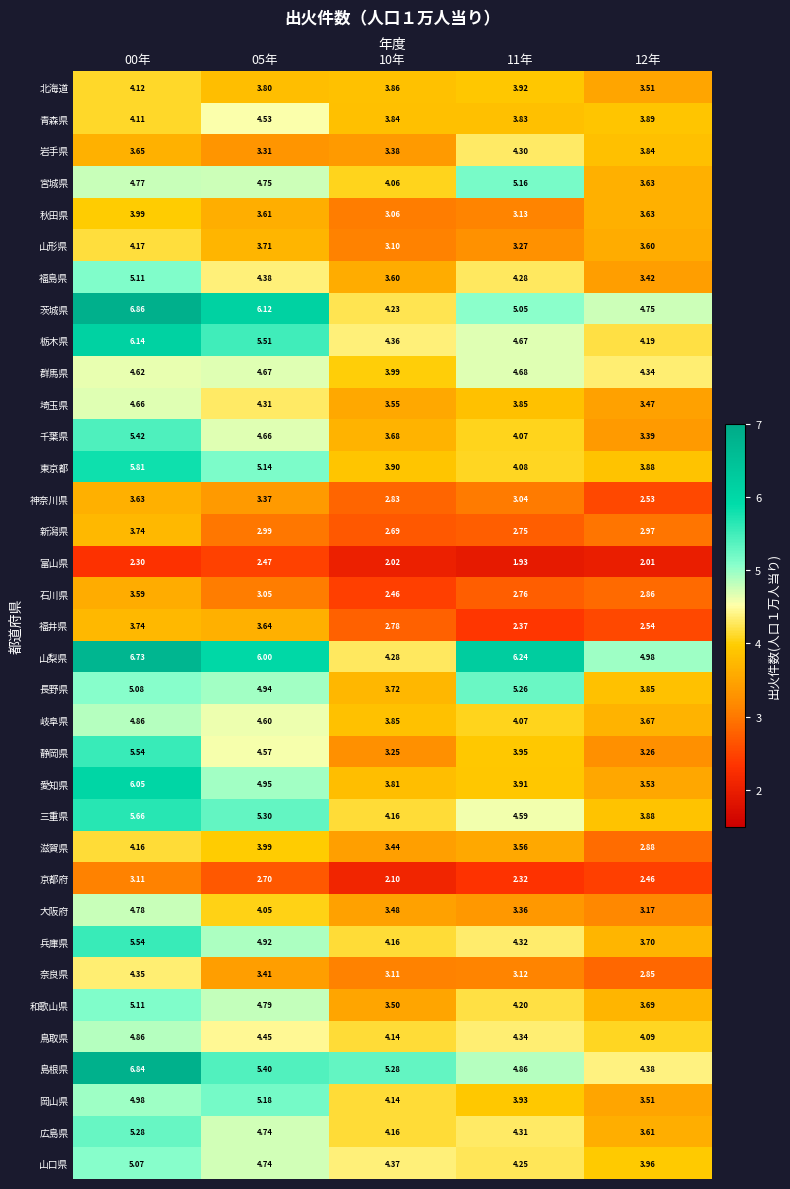

Is the value of 北海道 at 10年 greater than the value of 山口県 at 11年?

No